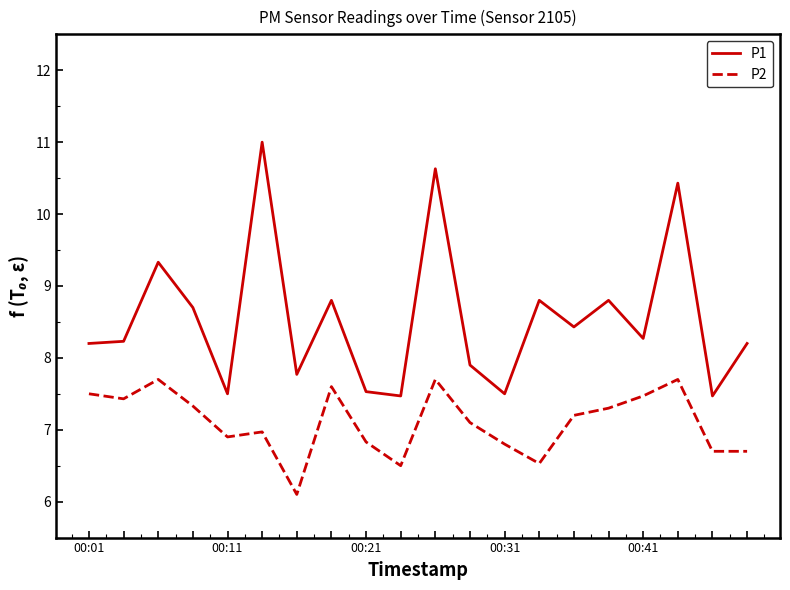

List the series in order of their peak value, highest first.

P1, P2